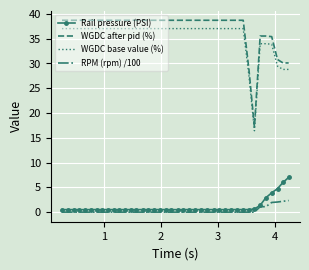

Which series has the largest range (max minus min)?

WGDC after pid (%)